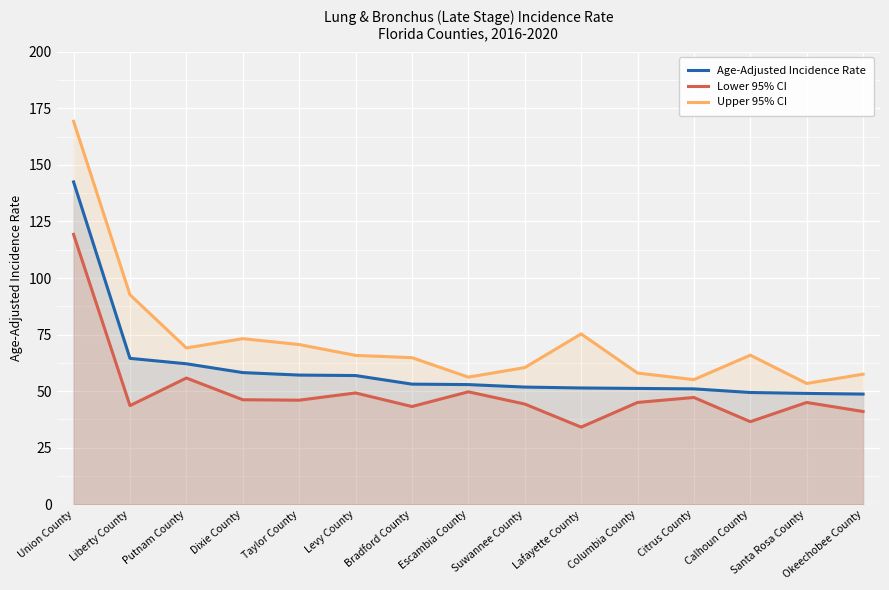

What is the spread (max minus min) of values at Dixie County?

27.0